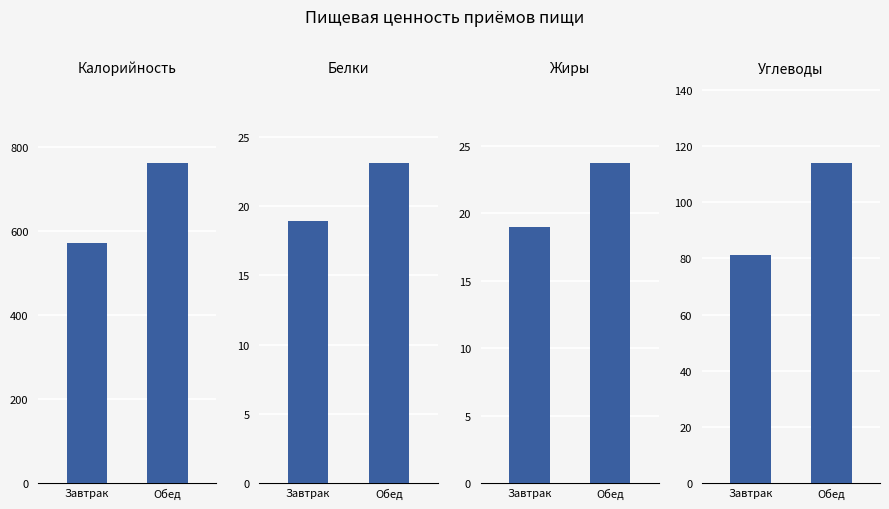

What position from the left is Обед?

2